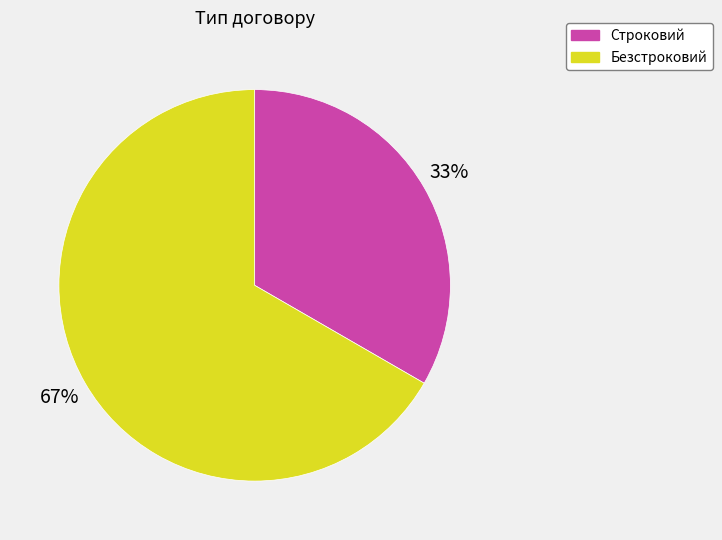

Which category has the smallest portion of the pie?

Строковий